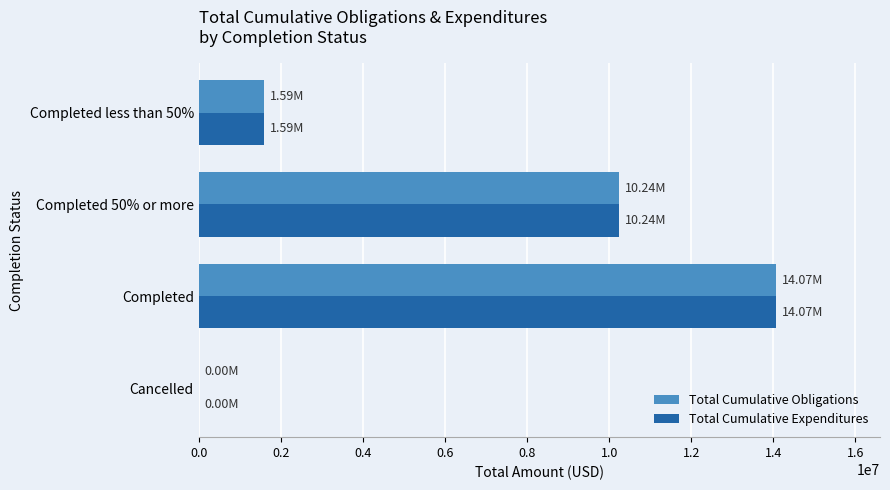

What is the sum of the Total Cumulative Expenditures values at Completed 50% or more and Completed?

24307722.3